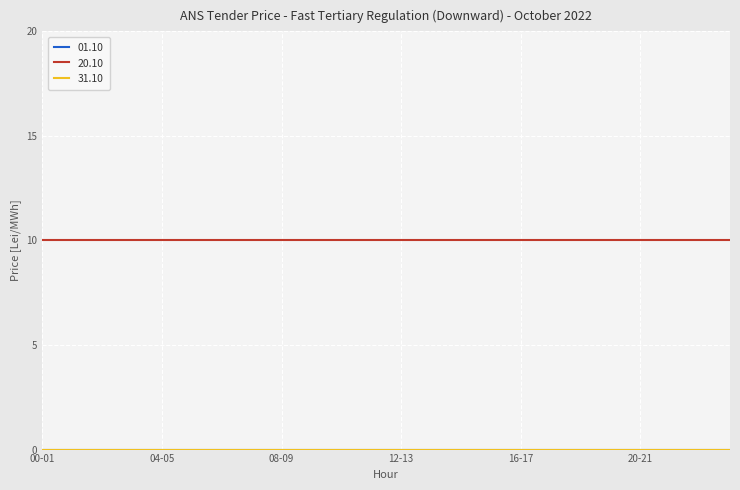

Does the chart have visible grid lines?

Yes